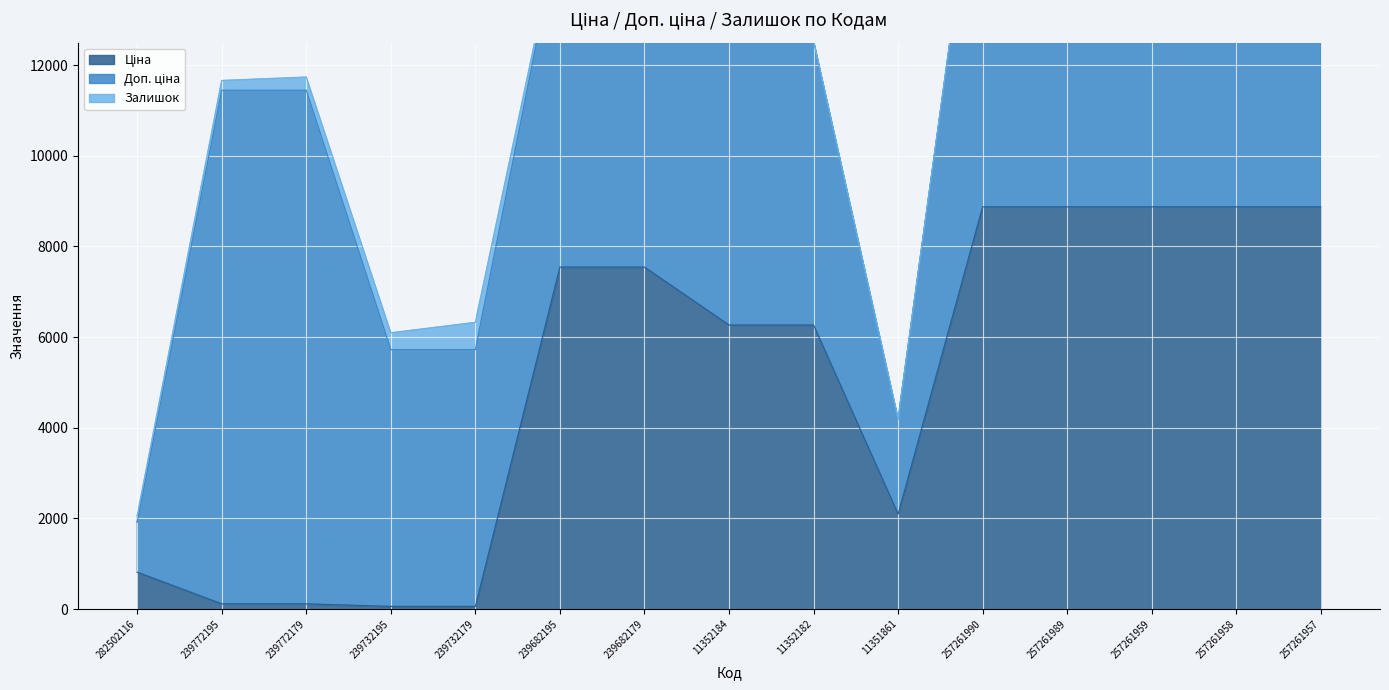

At which category is the sum across all series the highest?

257261958